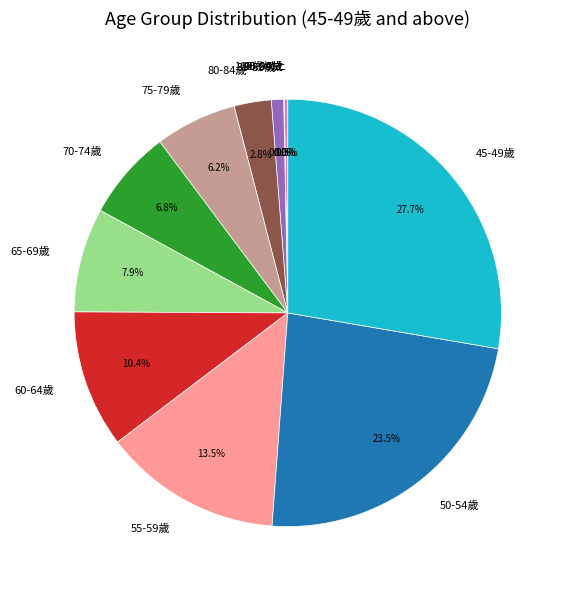

Combined, do 85-89歲 and 75-79歲 account for over 50%?

No